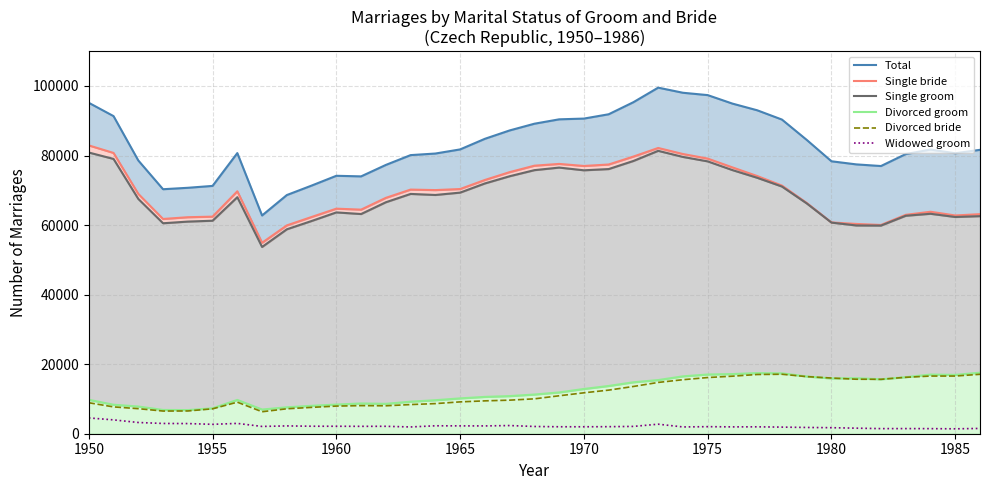

What is the difference between the maximum and minimum values in the Single groom series?

27643